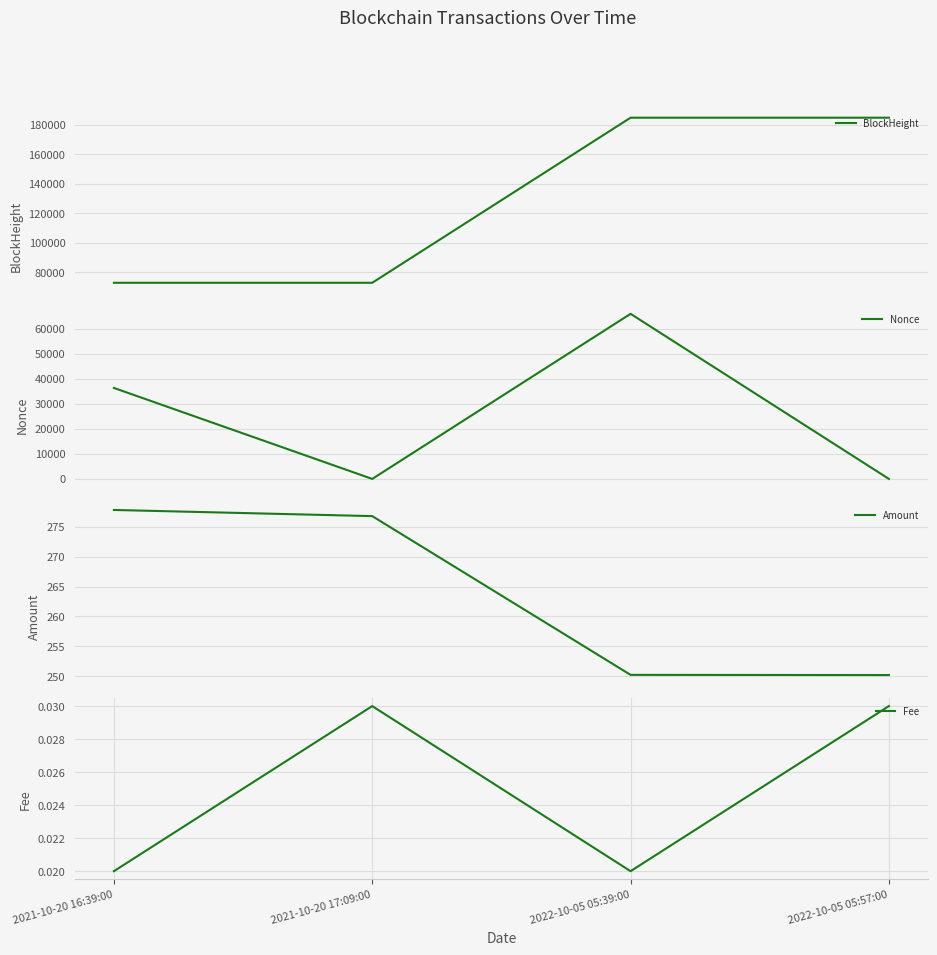

At which label is Nonce closest to 32985?

2021-10-20 16:39:00